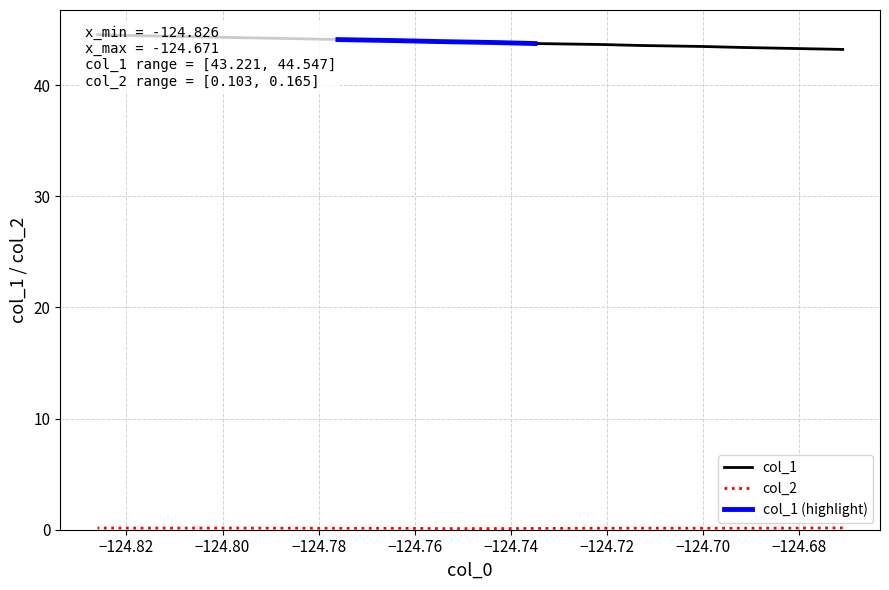

What is the label of the 7th point from the right?

−124.68